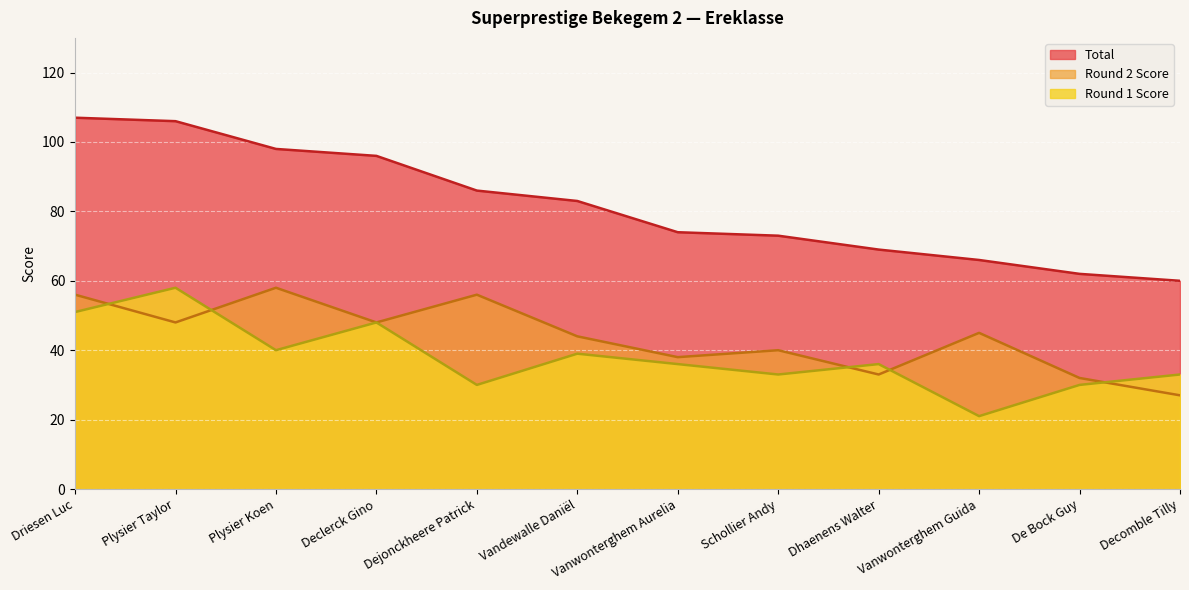

Reading left to right, transcribe all the data shown in this chart.

Round 1 Score: Driesen Luc=51	Plysier Taylor=58	Plysier Koen=40	Declerck Gino=48	Dejonckheere Patrick=30	Vandewalle Daniël=39	Vanwonterghem Aurelia=36	Schollier Andy=33	Dhaenens Walter=36	Vanwonterghem Guida=21	De Bock Guy=30	Decomble Tilly=33
Round 2 Score: Driesen Luc=56	Plysier Taylor=48	Plysier Koen=58	Declerck Gino=48	Dejonckheere Patrick=56	Vandewalle Daniël=44	Vanwonterghem Aurelia=38	Schollier Andy=40	Dhaenens Walter=33	Vanwonterghem Guida=45	De Bock Guy=32	Decomble Tilly=27
Total: Driesen Luc=107	Plysier Taylor=106	Plysier Koen=98	Declerck Gino=96	Dejonckheere Patrick=86	Vandewalle Daniël=83	Vanwonterghem Aurelia=74	Schollier Andy=73	Dhaenens Walter=69	Vanwonterghem Guida=66	De Bock Guy=62	Decomble Tilly=60